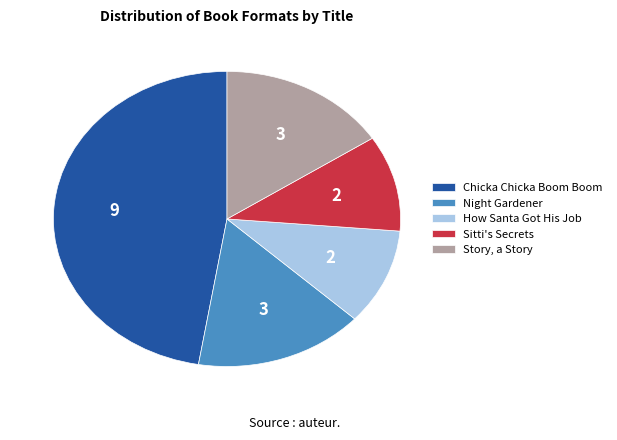

Does Chicka Chicka Boom Boom account for over 50% of the chart?

No